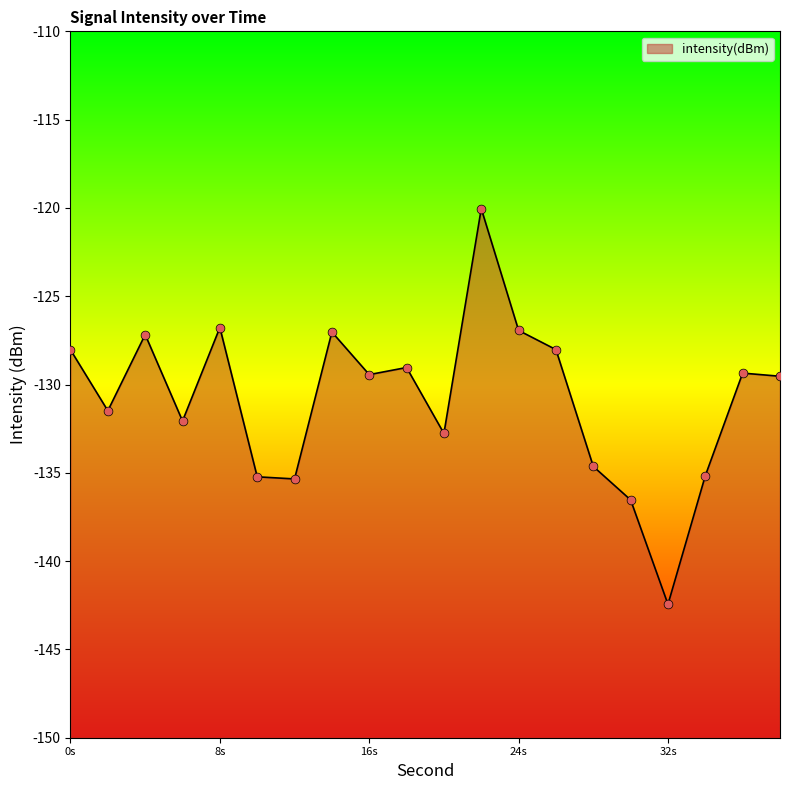

Which has a higher value, 22 or 26?

22